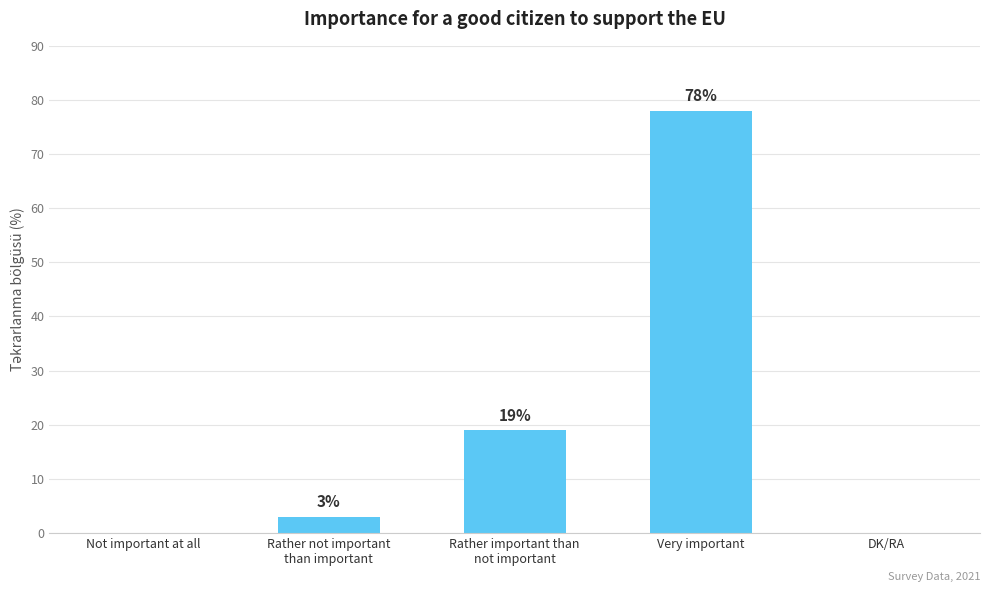

Is it true that the value at Not important at all is -38?

False